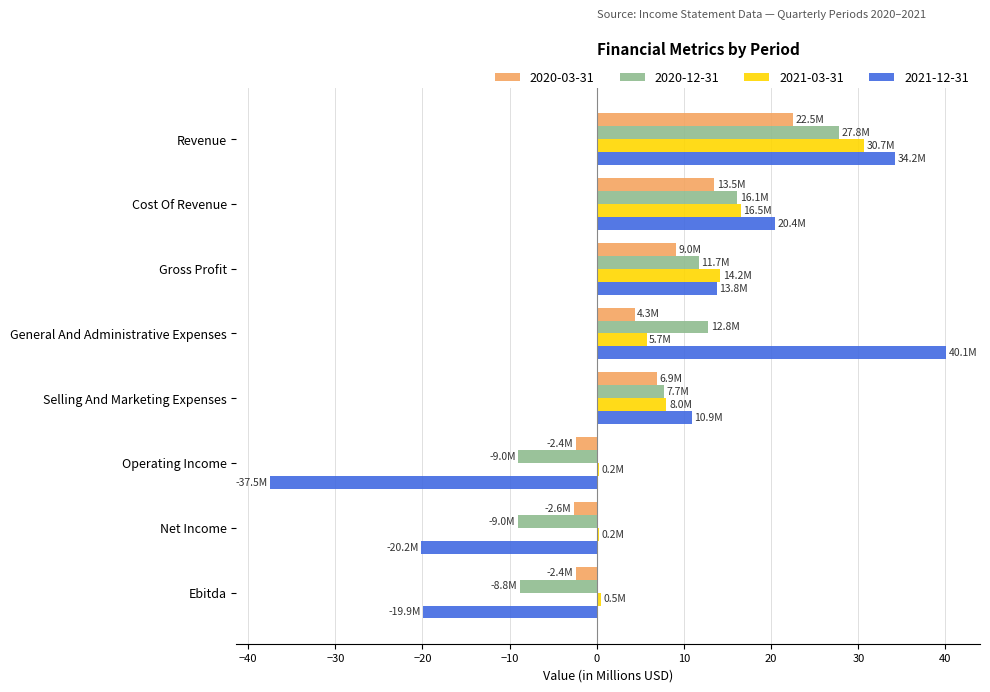

At which label does 2021-12-31 reach its peak?

General And Administrative Expenses